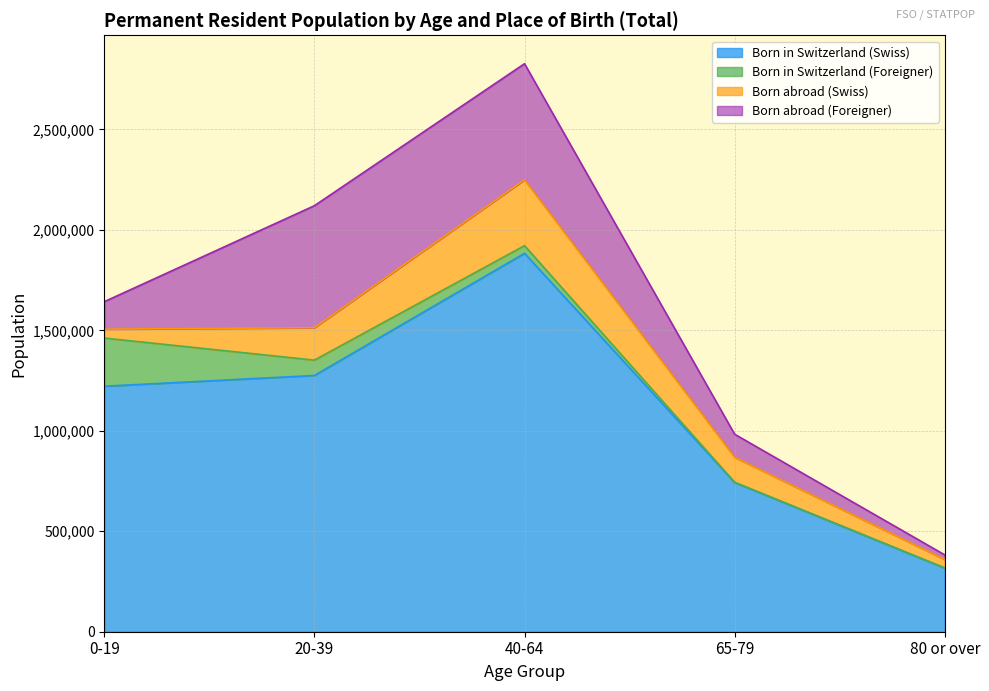

True or false: Born in Switzerland (Foreigner) has a value of 76383 at 20-39.

True